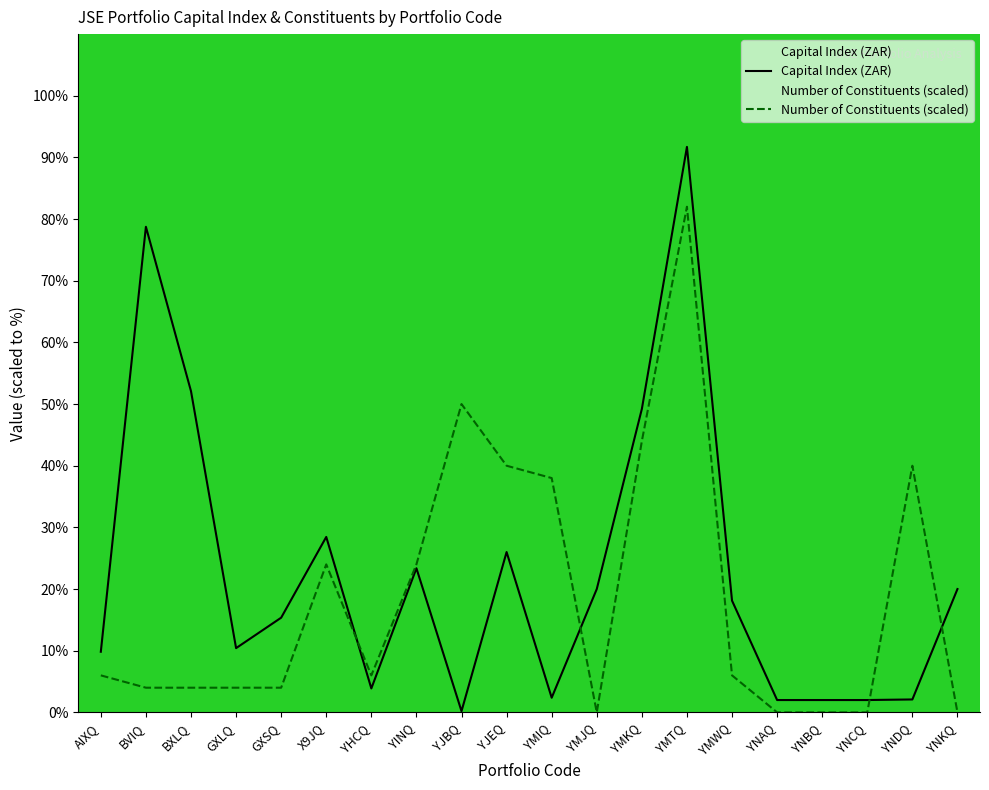

Which series has the largest total across all categories?

Capital Index (ZAR)